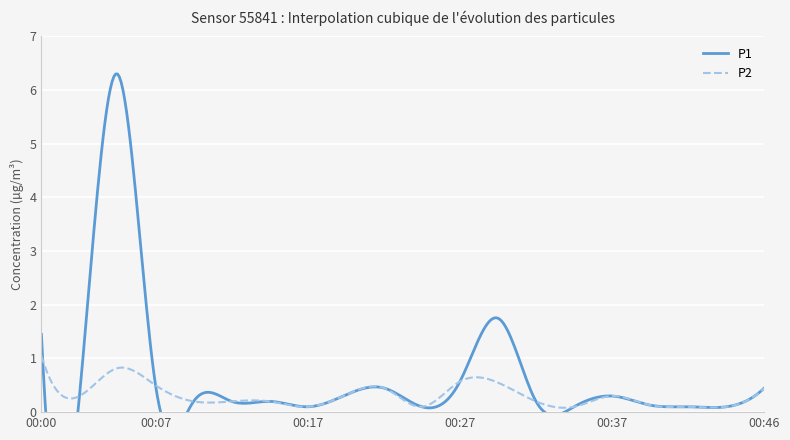

Is it true that P2 equals 0.6 at 00:27?

True